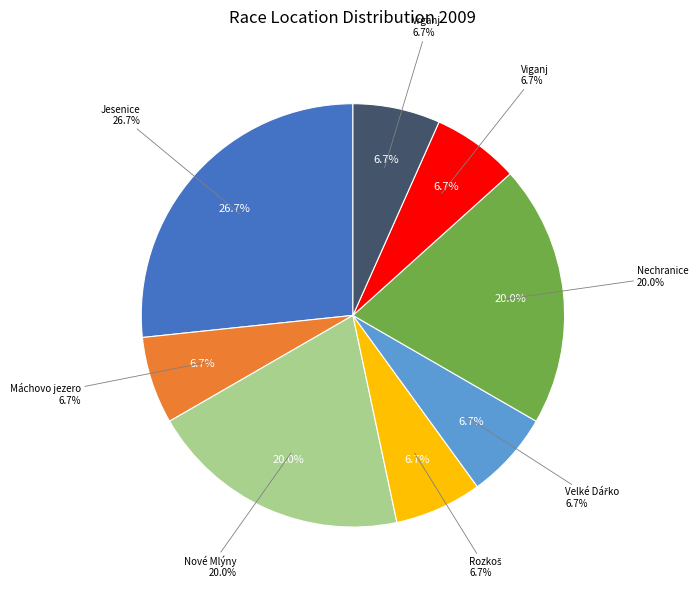

What percentage is NOT represented by Nové Mlýny?

80.0%